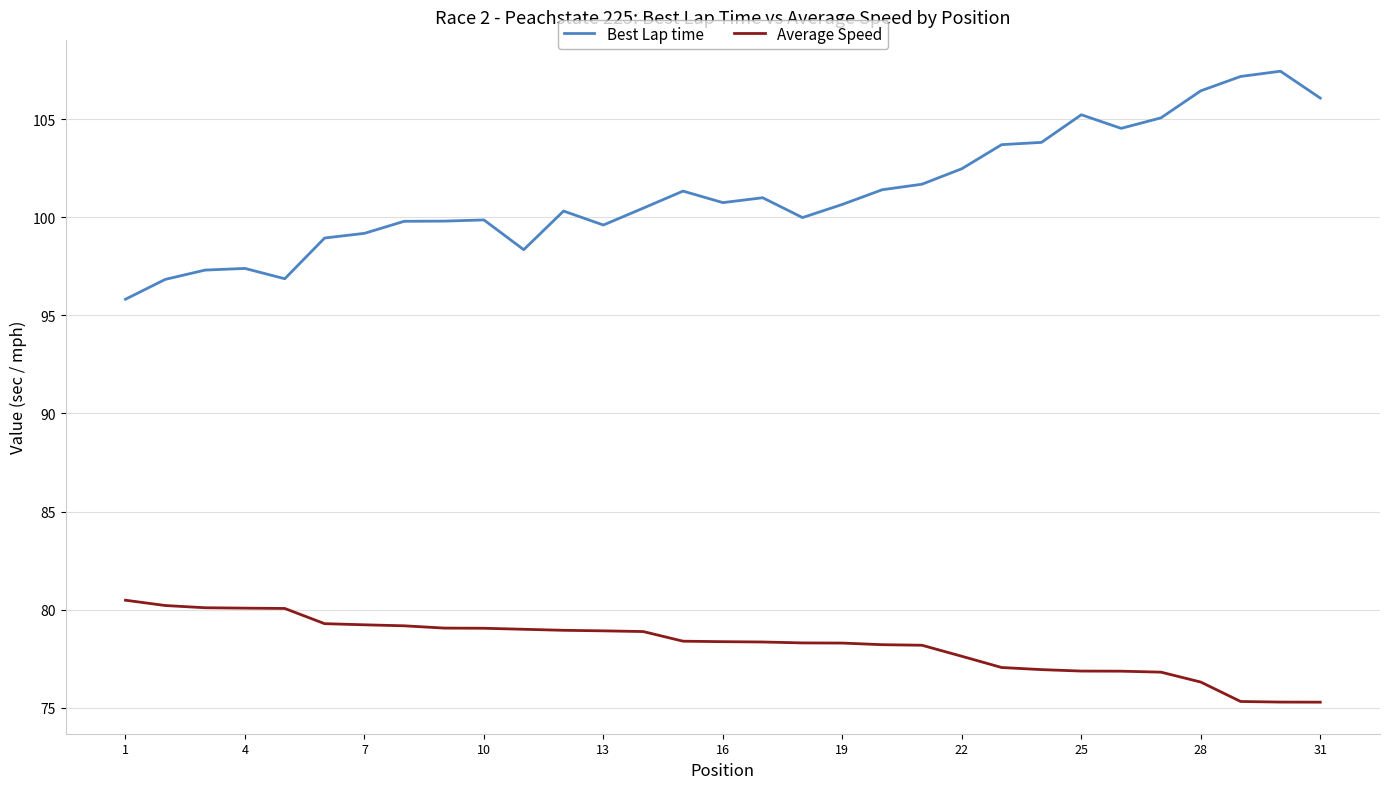

How many lines are shown in the chart?

2